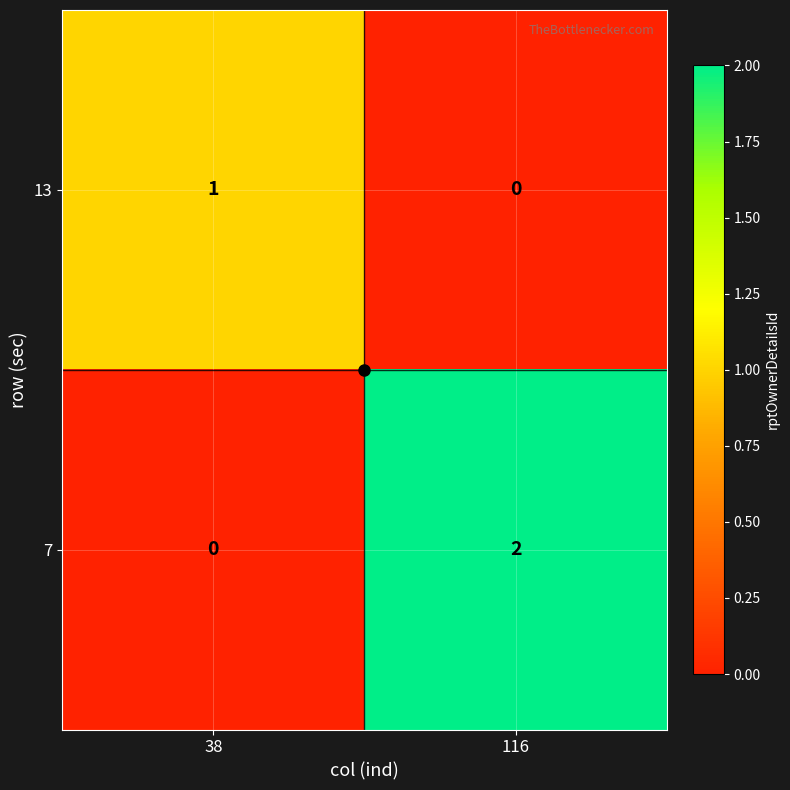

Rank the series by their maximum value, from highest to lowest.

7, 13